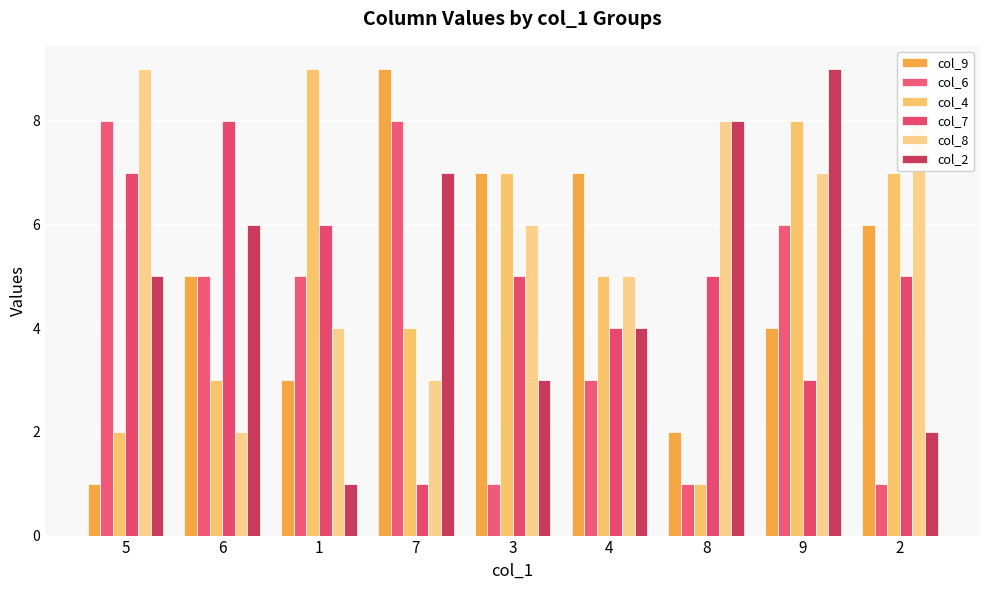

Count the number of categories in the chart.

9